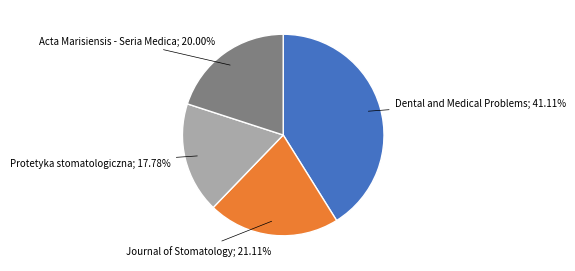

Does any single category account for the majority?

No